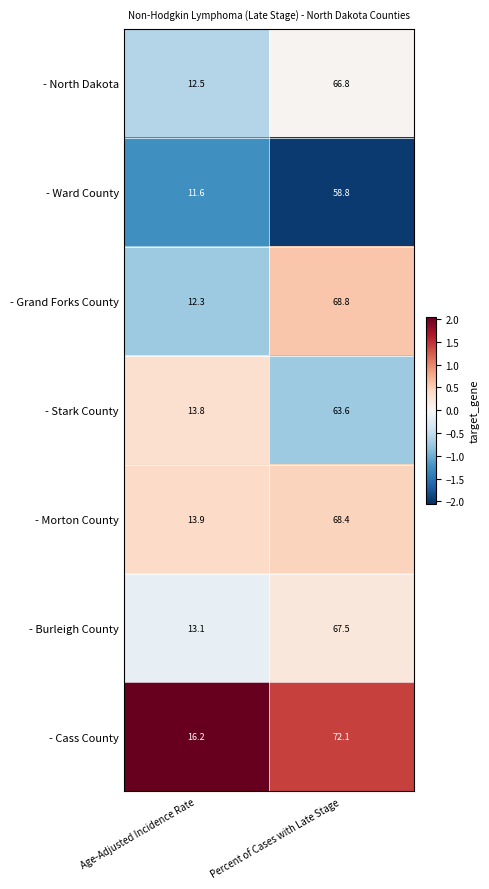

Reading left to right, what are all the values shown in this chart?

- North Dakota: Age-Adjusted Incidence Rate=12.5	Percent of Cases with Late Stage=66.8
- Ward County: Age-Adjusted Incidence Rate=11.6	Percent of Cases with Late Stage=58.8
- Grand Forks County: Age-Adjusted Incidence Rate=12.3	Percent of Cases with Late Stage=68.8
- Stark County: Age-Adjusted Incidence Rate=13.8	Percent of Cases with Late Stage=63.6
- Morton County: Age-Adjusted Incidence Rate=13.9	Percent of Cases with Late Stage=68.4
- Burleigh County: Age-Adjusted Incidence Rate=13.1	Percent of Cases with Late Stage=67.5
- Cass County: Age-Adjusted Incidence Rate=16.2	Percent of Cases with Late Stage=72.1